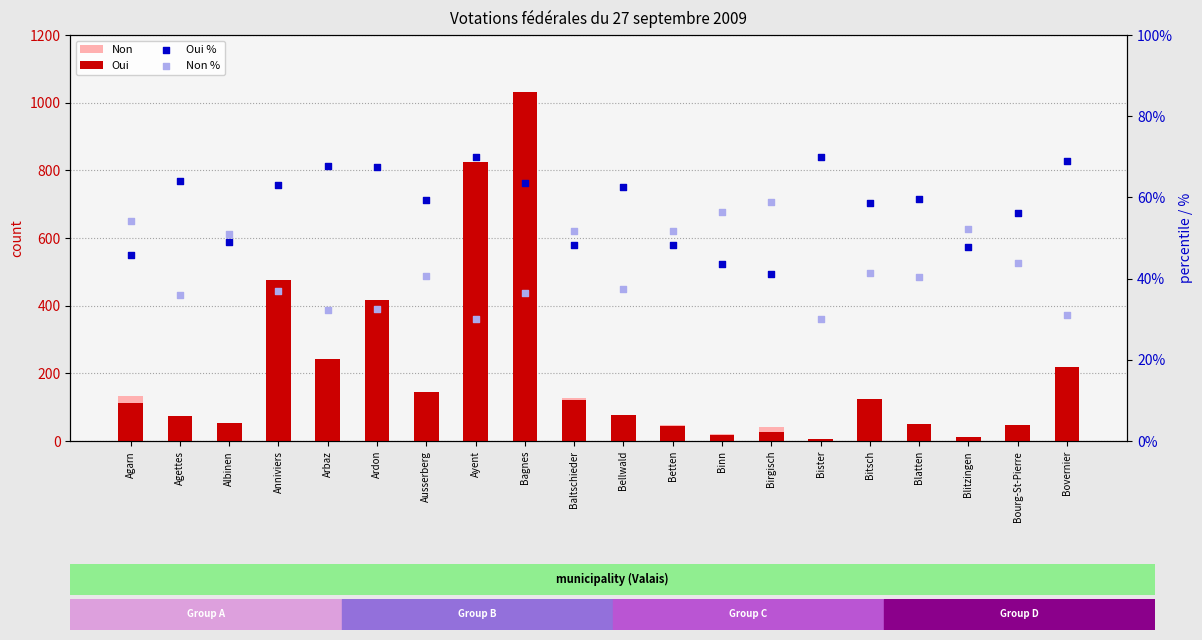

Which series has the largest total across all categories?

Oui